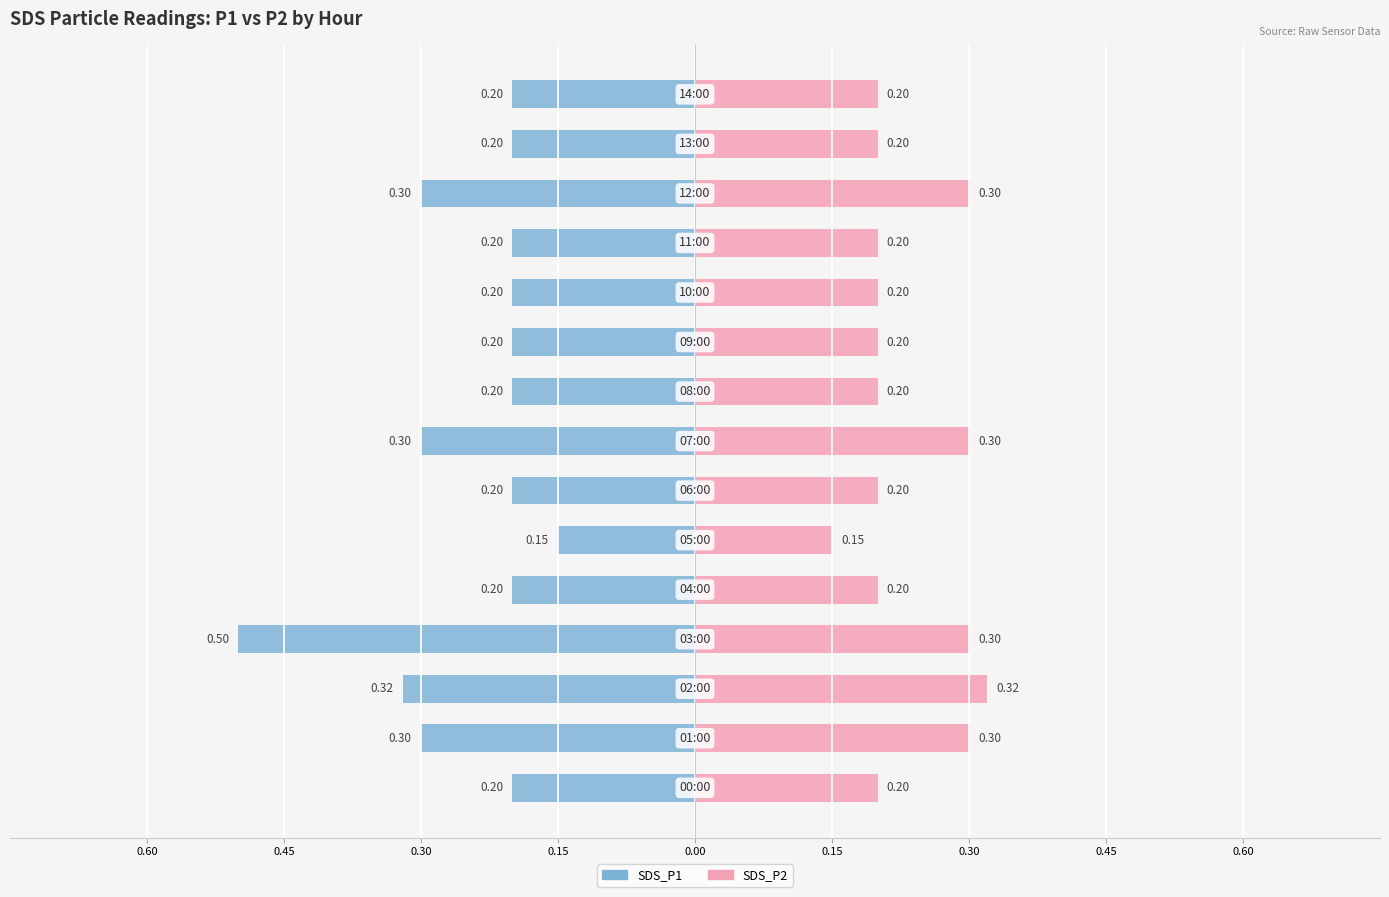

What is the lowest value of the SDS_P2 series?

0.1